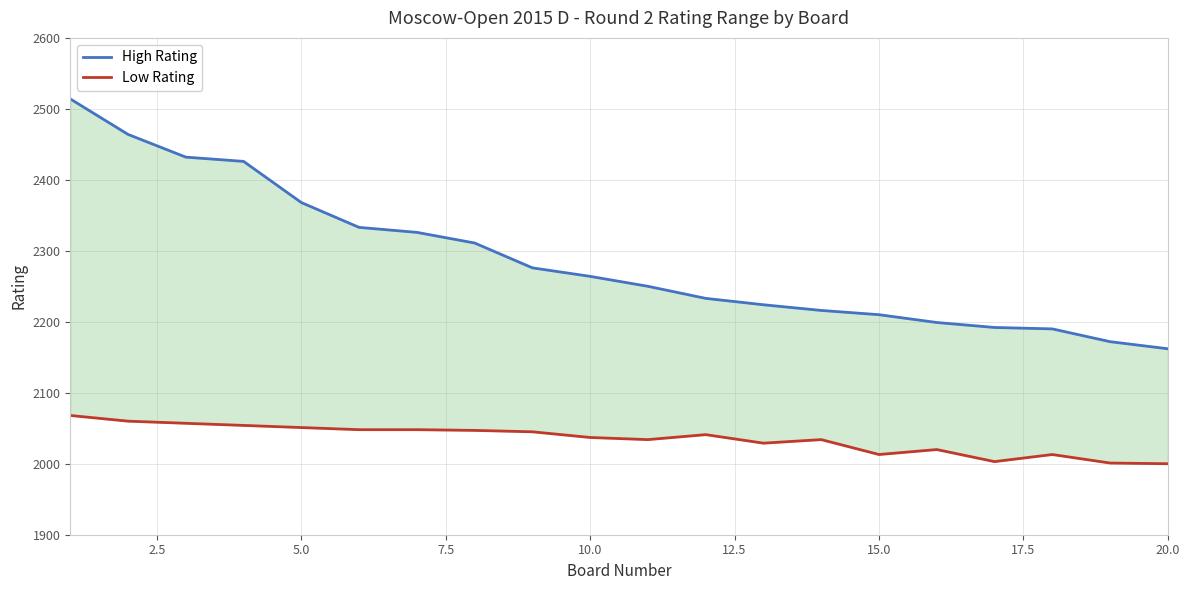

Does the chart display data point markers on the line(s)?

No